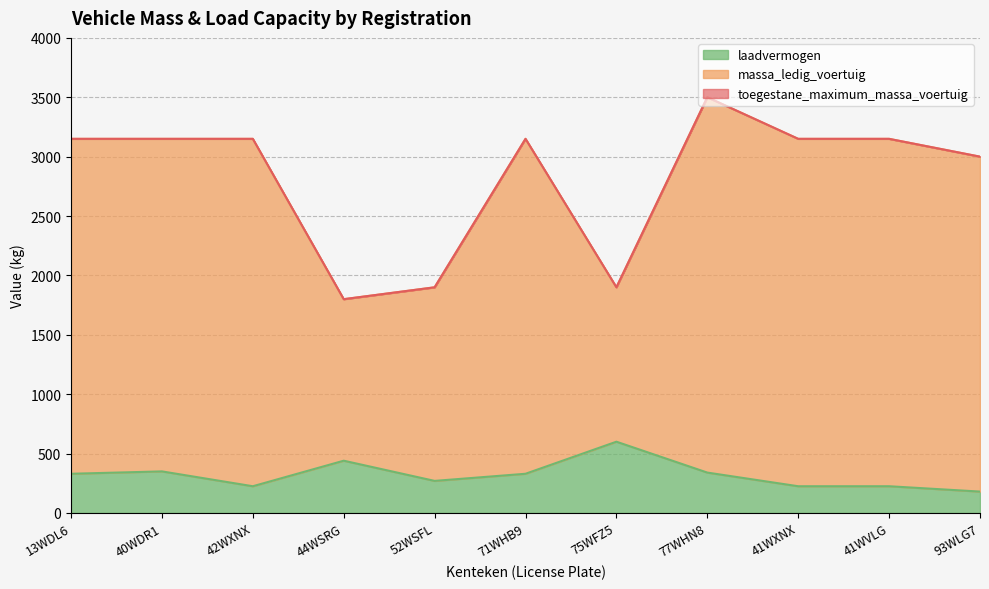

Which series has the largest total across all categories?

massa_ledig_voertuig